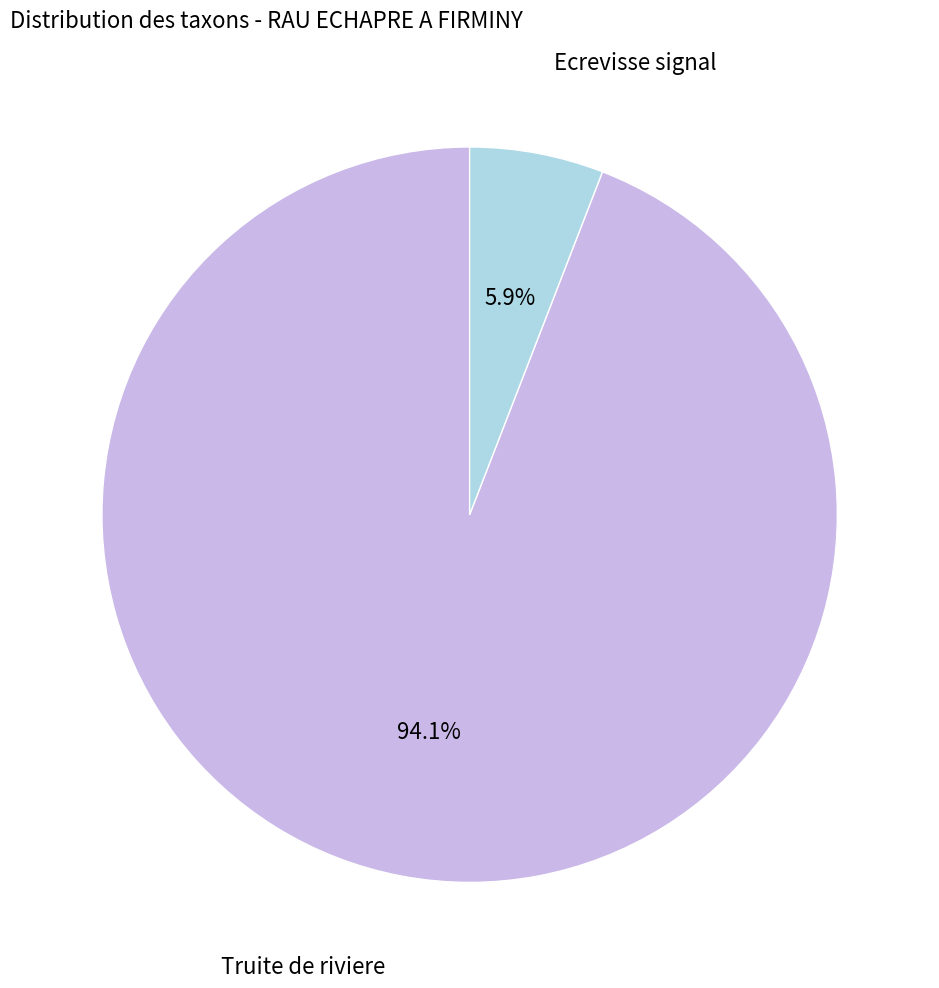

What portion of the pie excludes Truite de riviere?

5.9%